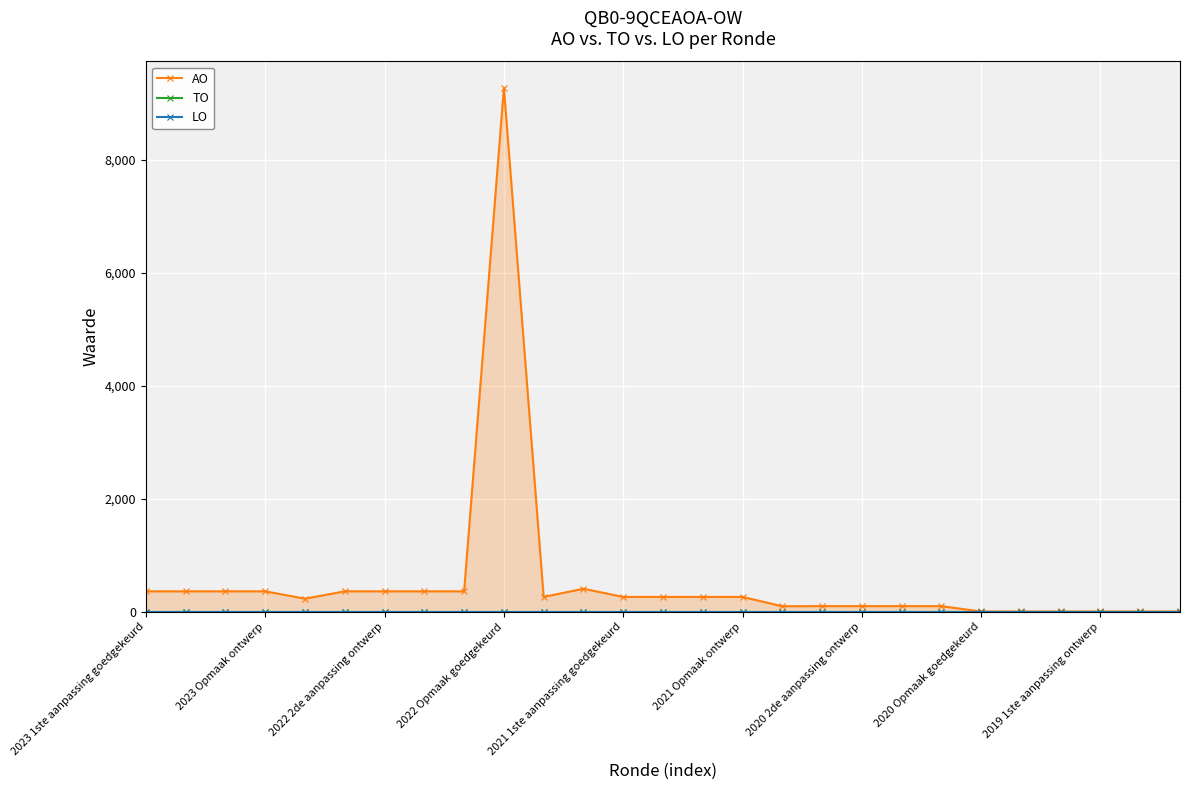

Which series has the largest total across all categories?

AO